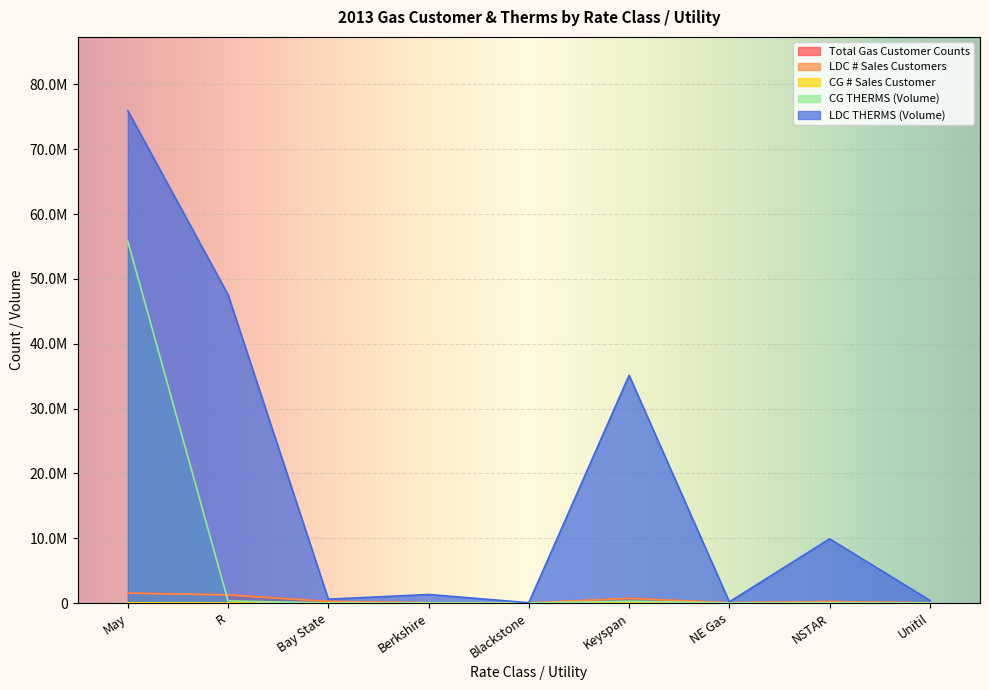

The Total Gas Customer Counts series shows 1358.0 at Blackstone. True or false?

True